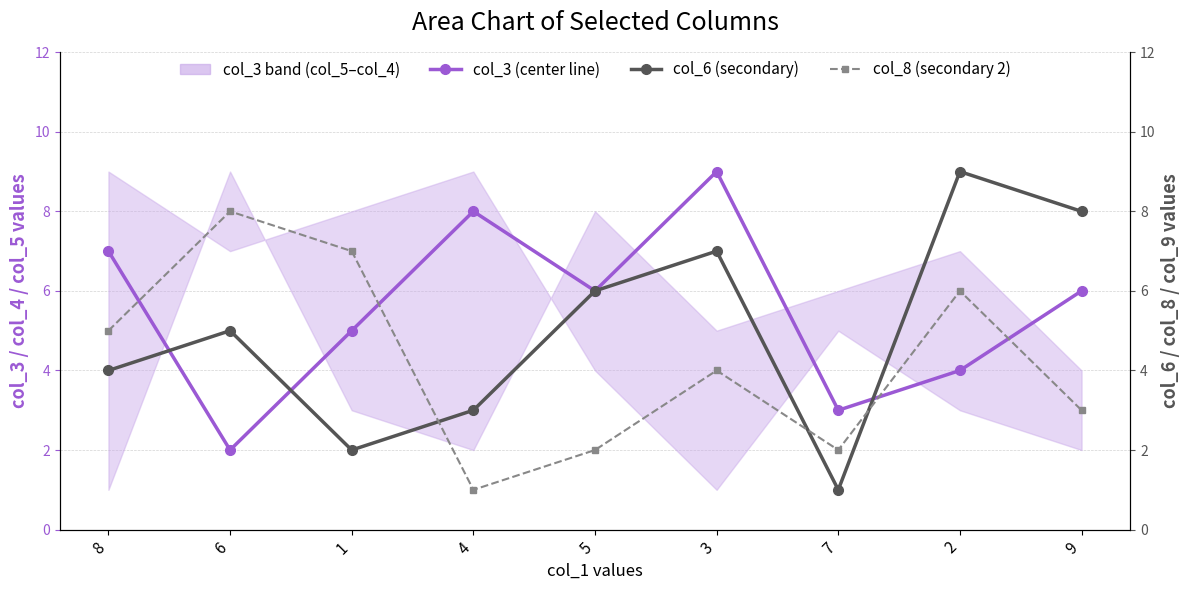

What is the smallest value displayed?

1